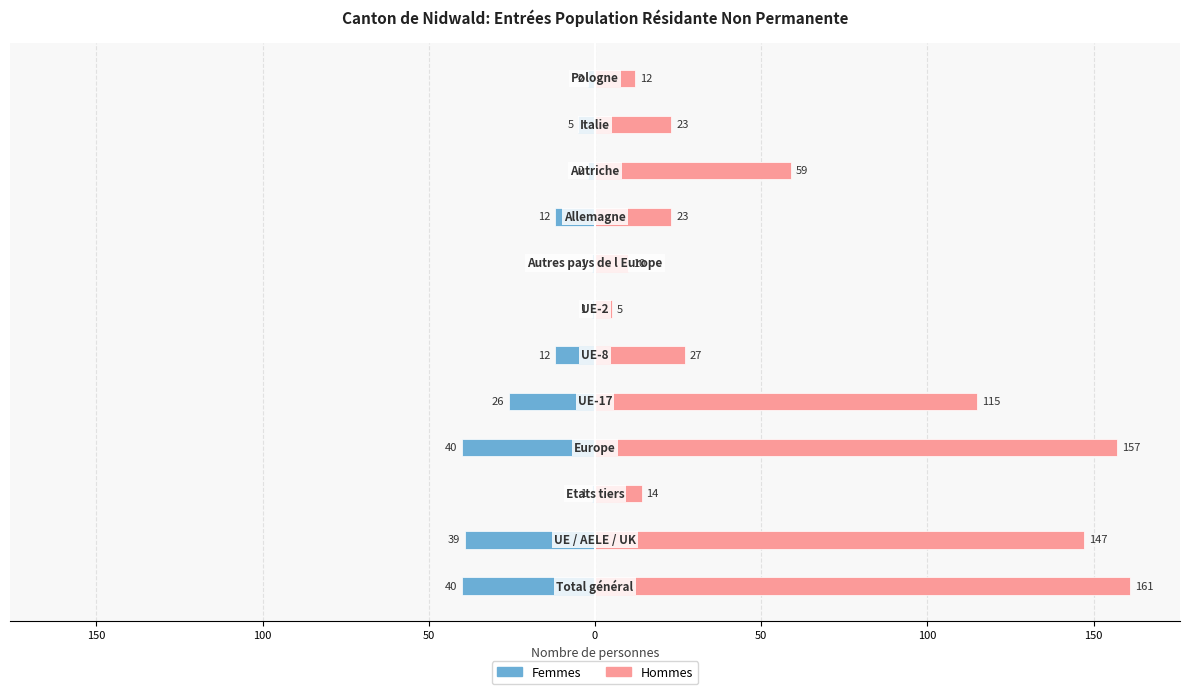

What is the label of the 1st bar from the right?

11